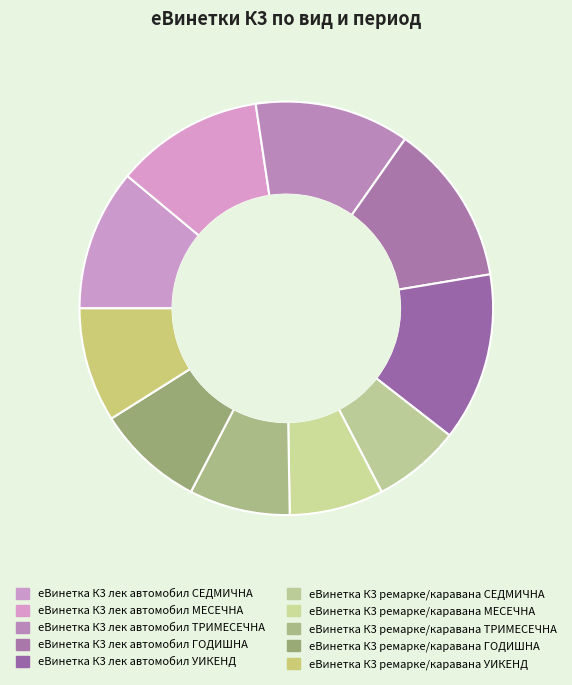

Count the number of slices in the pie.

10